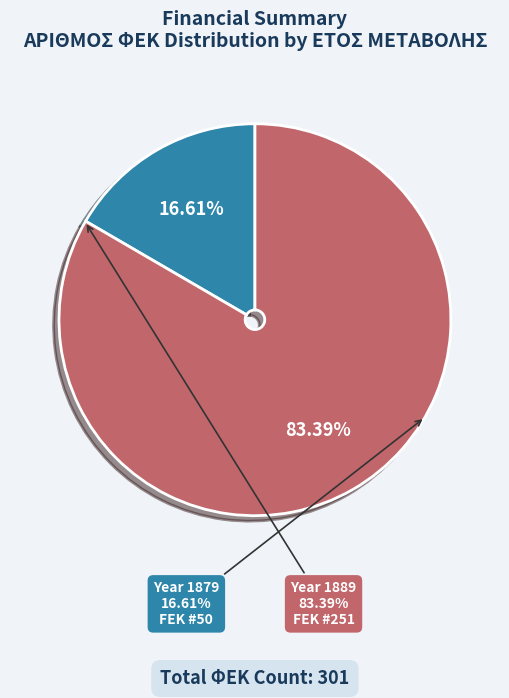

What is the total percentage of 1889 and 1879?

100.0%